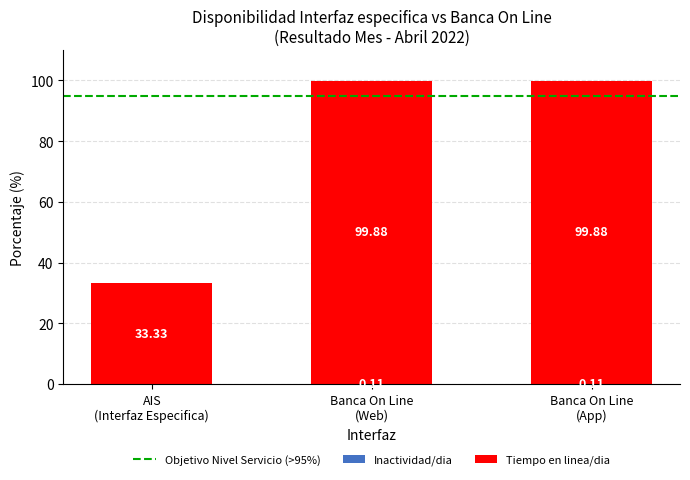

How many categories are shown in the chart?

3